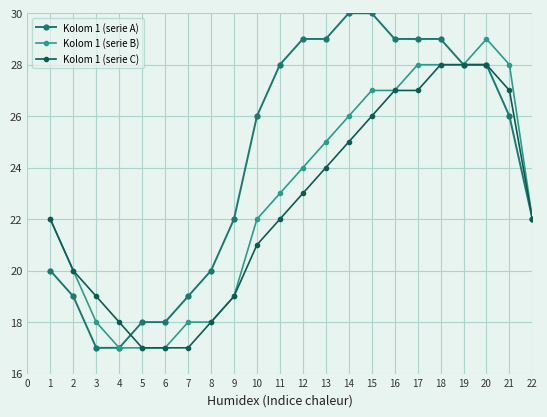

What value does the Kolom 1 (serie C) series have at 10, to the nearest 5?

20